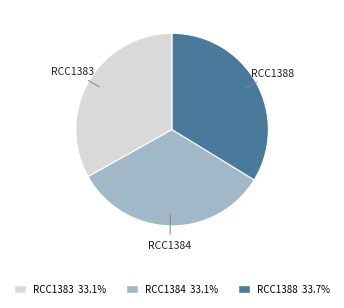

Which category has the biggest portion of the pie?

RCC1388